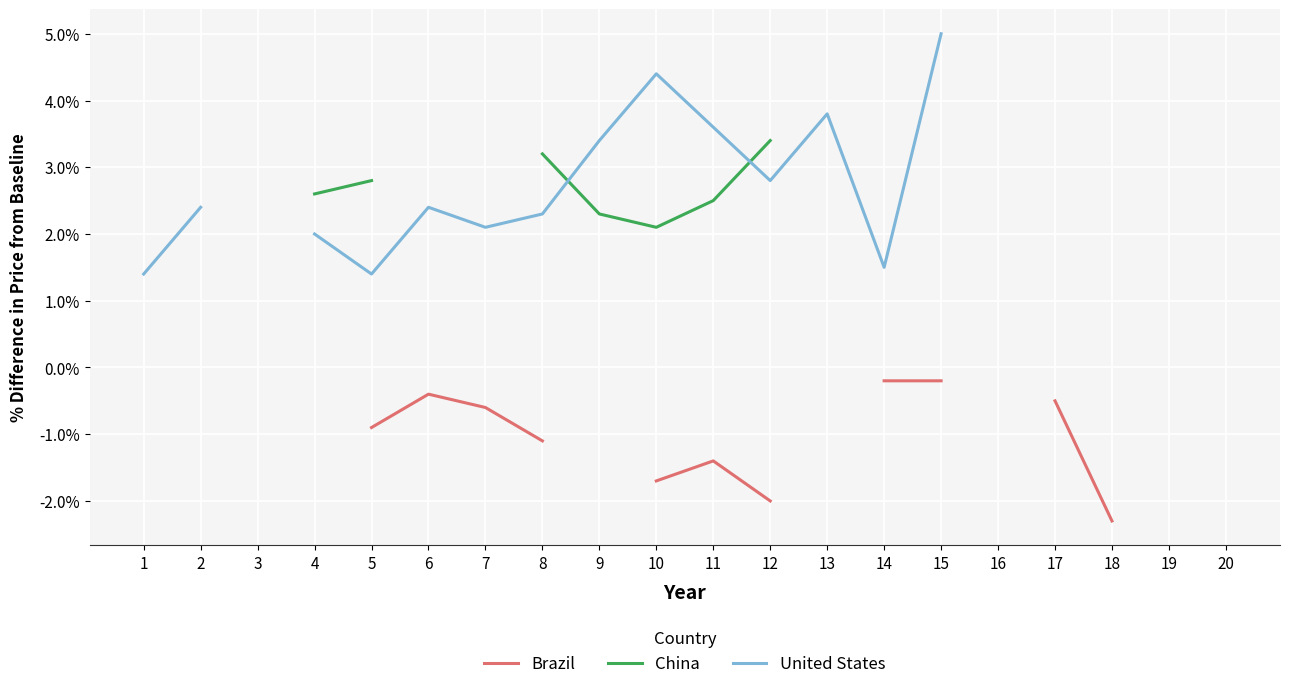

True or false: Brazil and United States intersect in this chart.

False